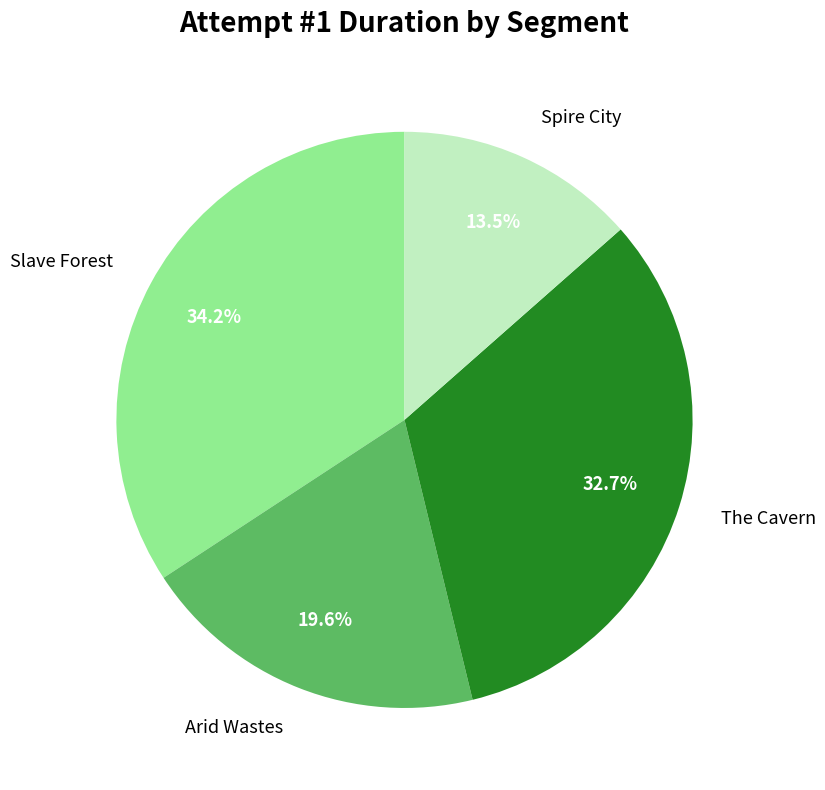

To the nearest percent, what percentage of the pie is The Cavern?

33%